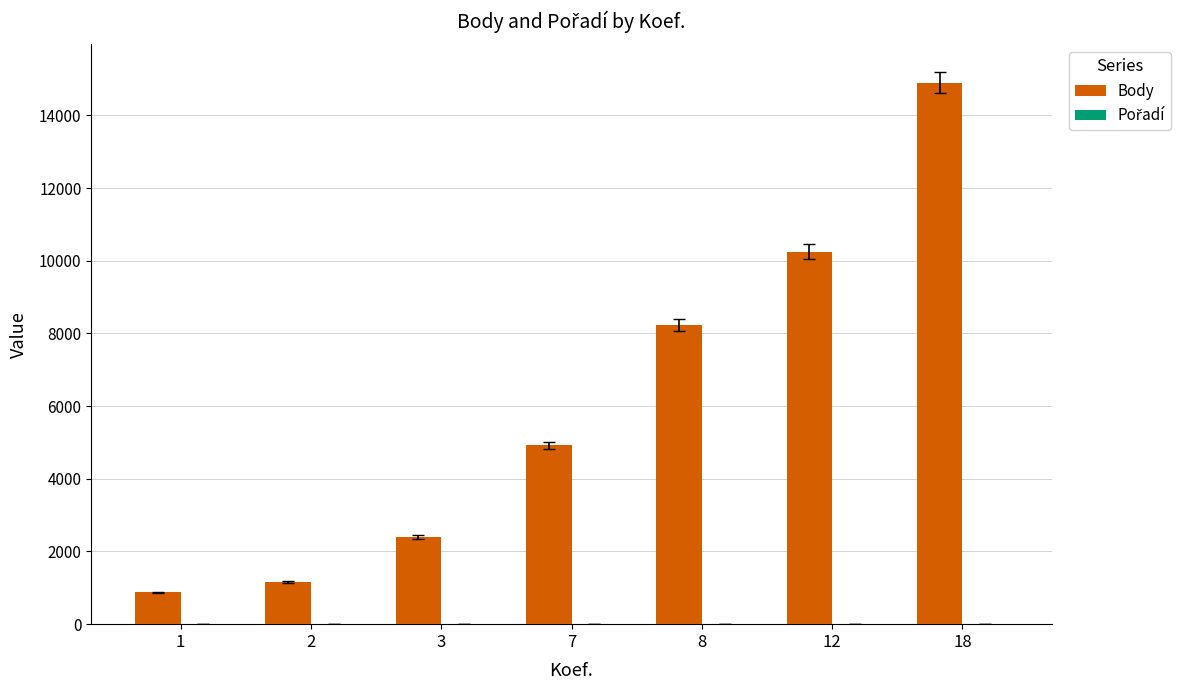

How many groups of bars are there?

7